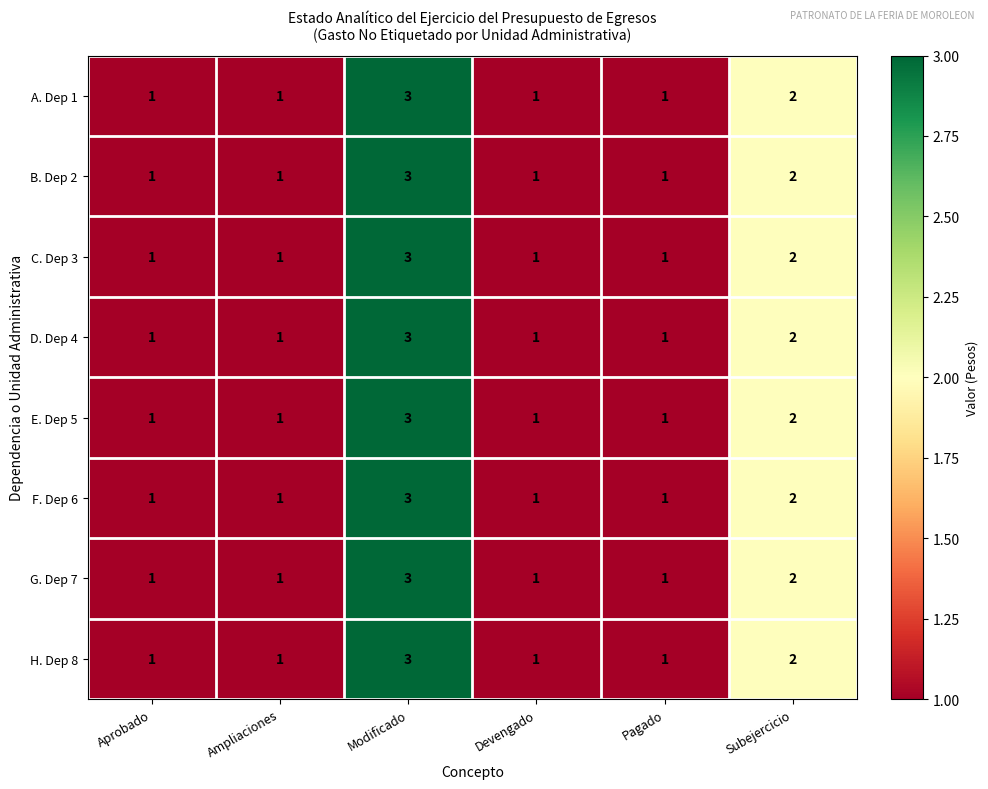

What is the sum of all H. Dep 8 values?

9